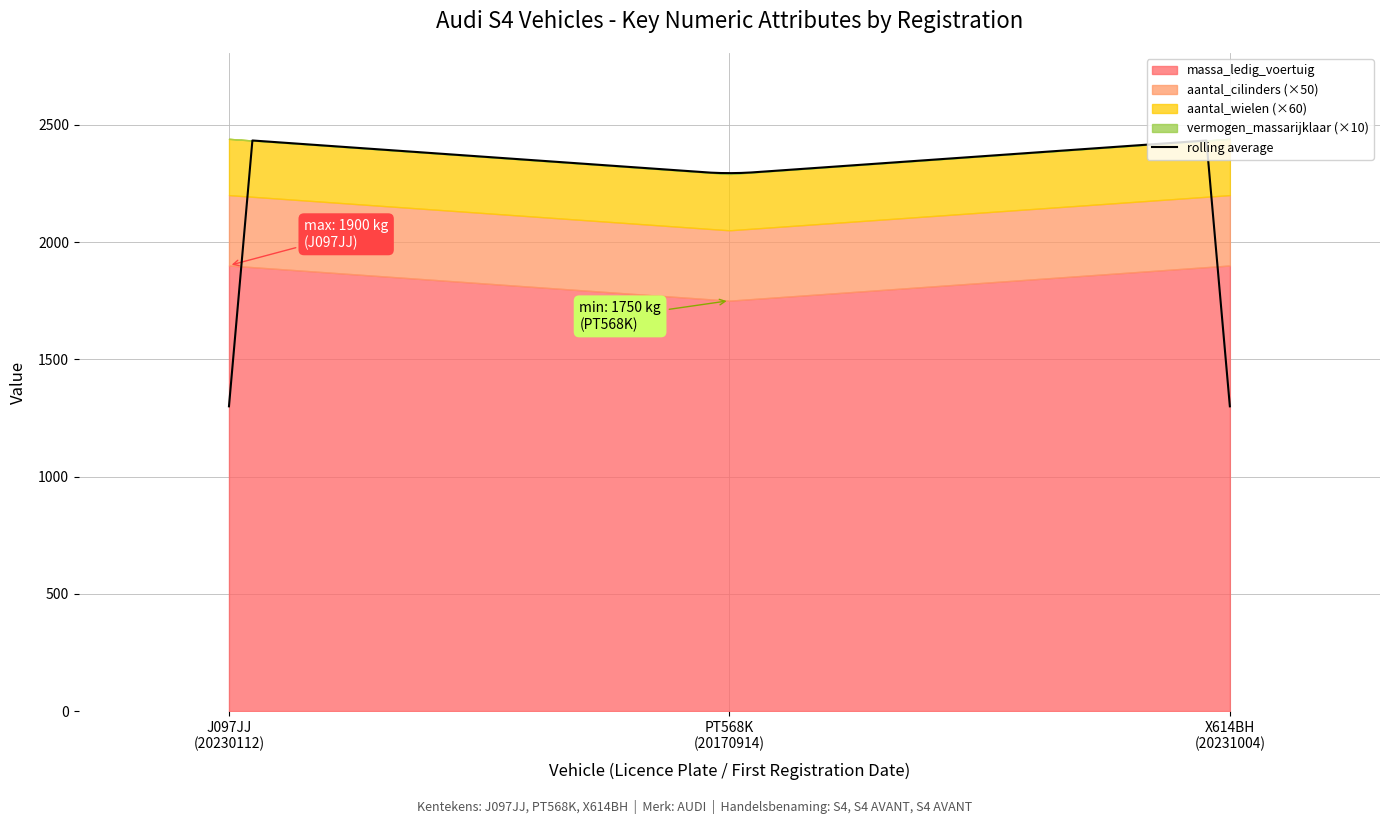

The aantal_wielen series shows 4 at X614BH
20231004. True or false?

True